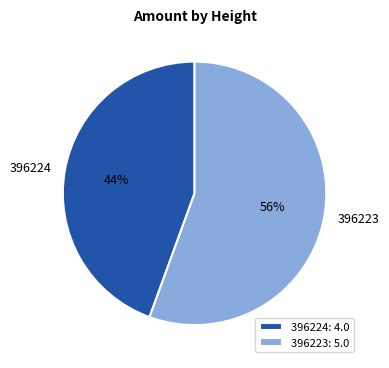

How many slices are in this pie chart?

2